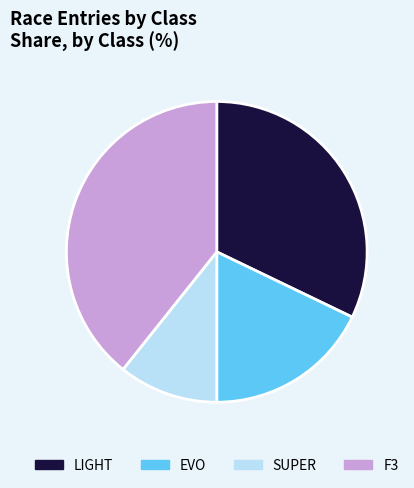

Is the sum of LIGHT and SUPER greater than half?

No